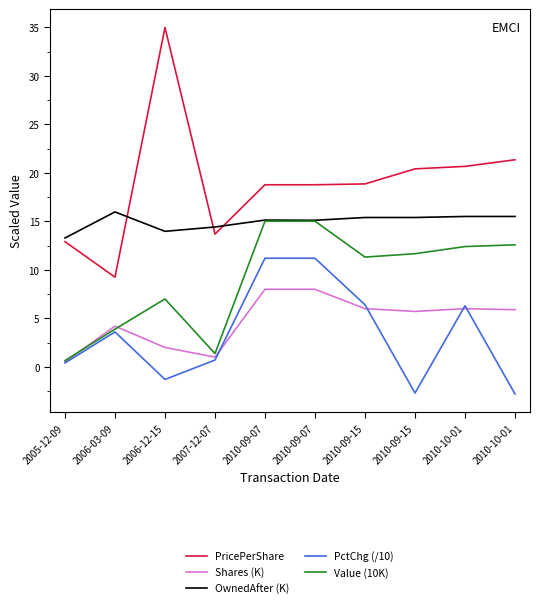

At which category is the sum across all series the highest?

2010-09-07